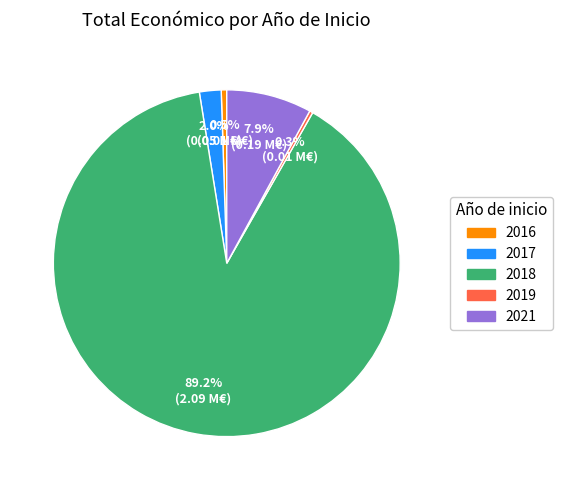

Is there a majority slice in this chart?

Yes